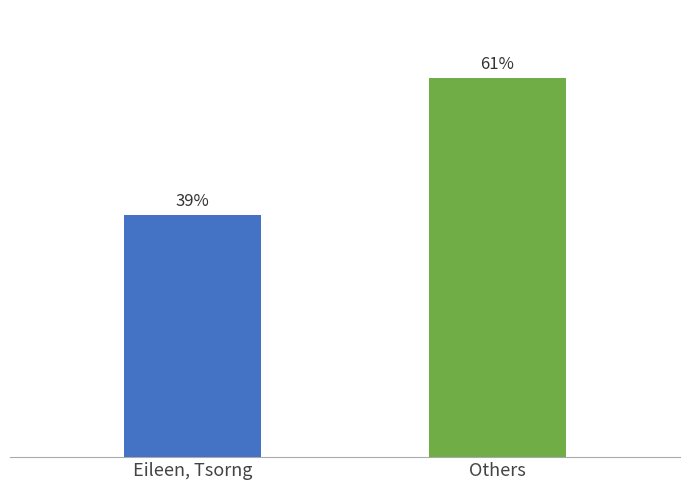

Approximately how many times larger is the value at Others compared to Eileen, Tsorng?

1.6